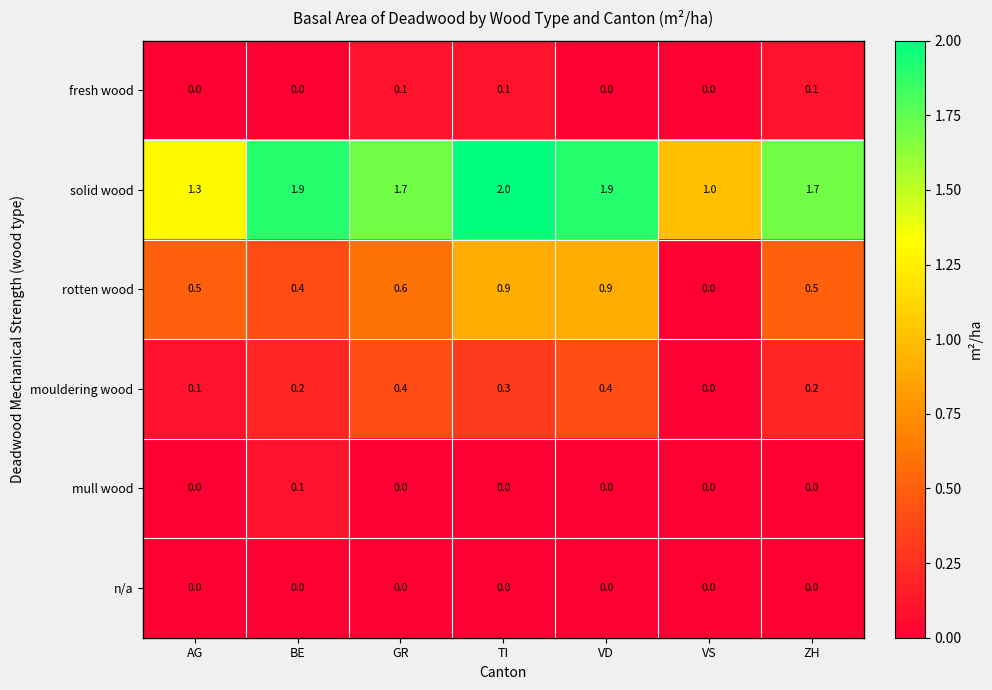

At which category is the sum across all series the highest?

TI